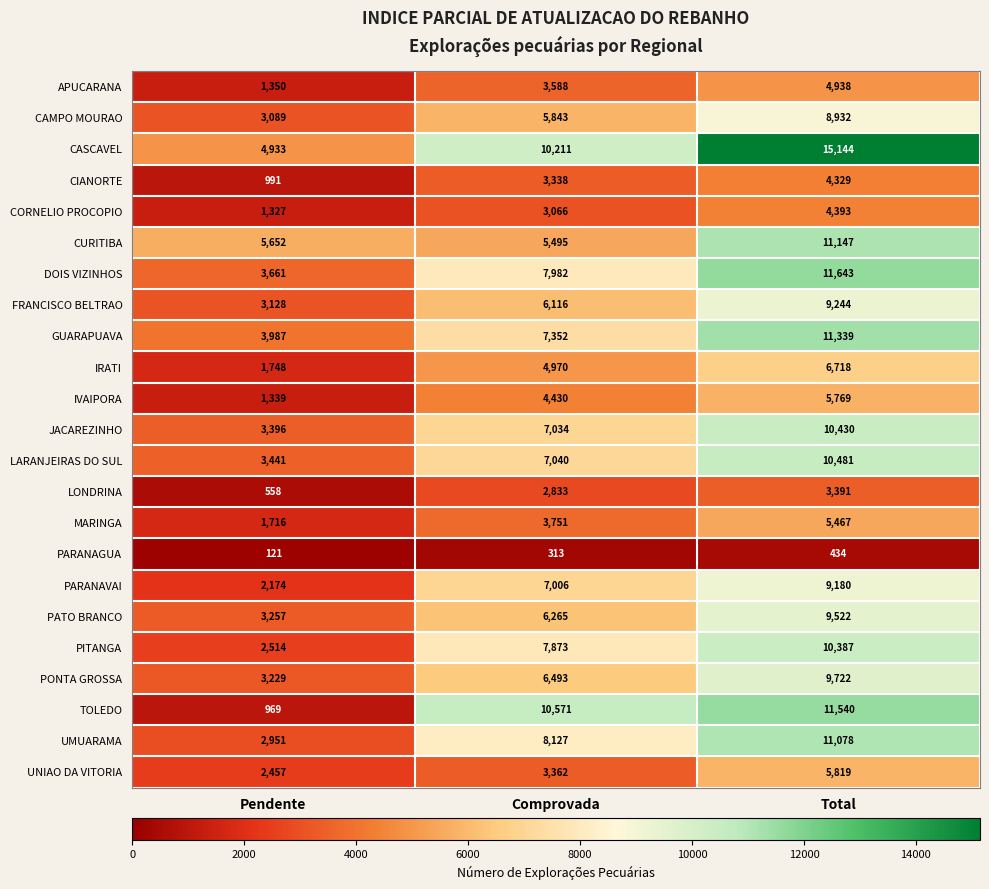

How many categories are shown in the chart?

3